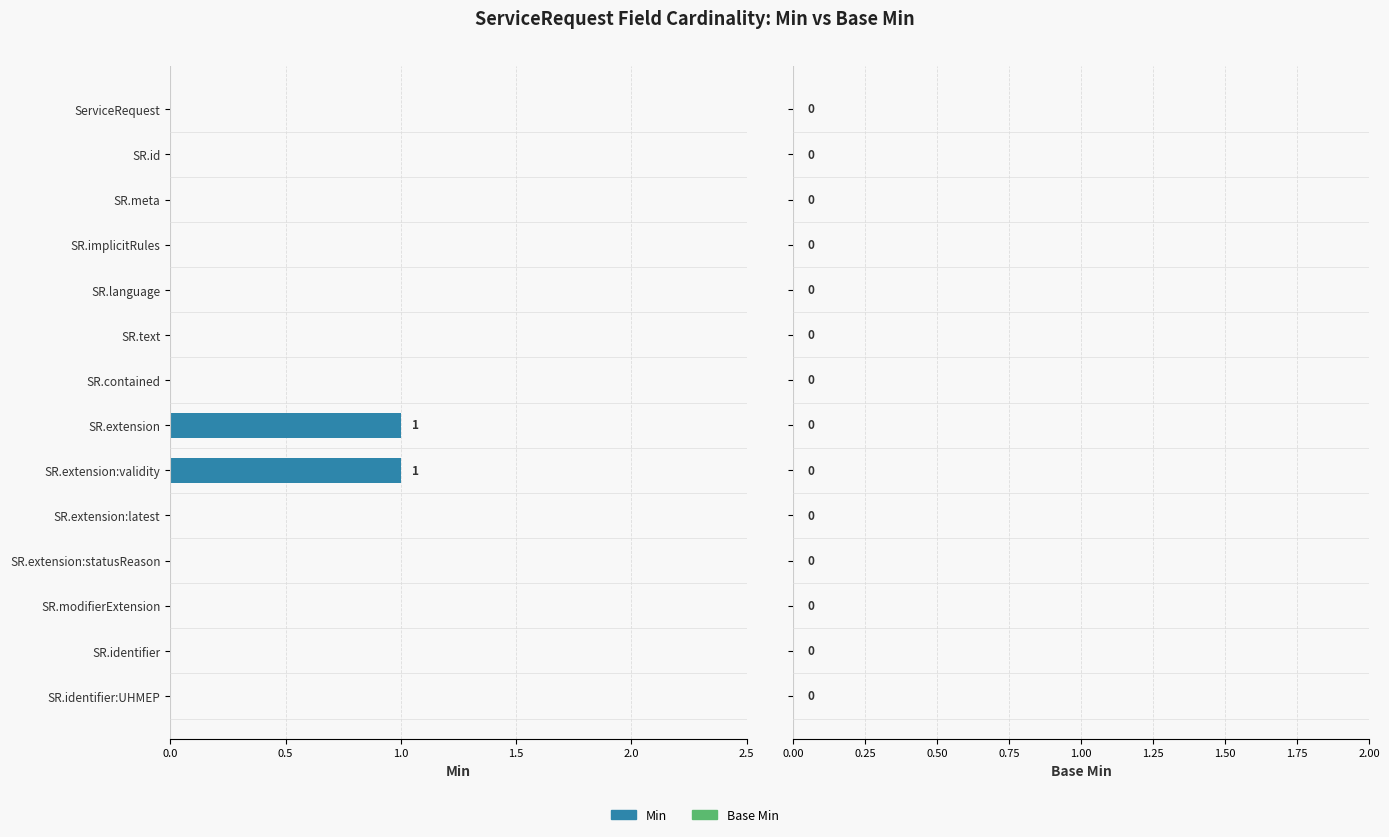

Between SR.identifier and SR.extension:validity, which is larger?

SR.extension:validity